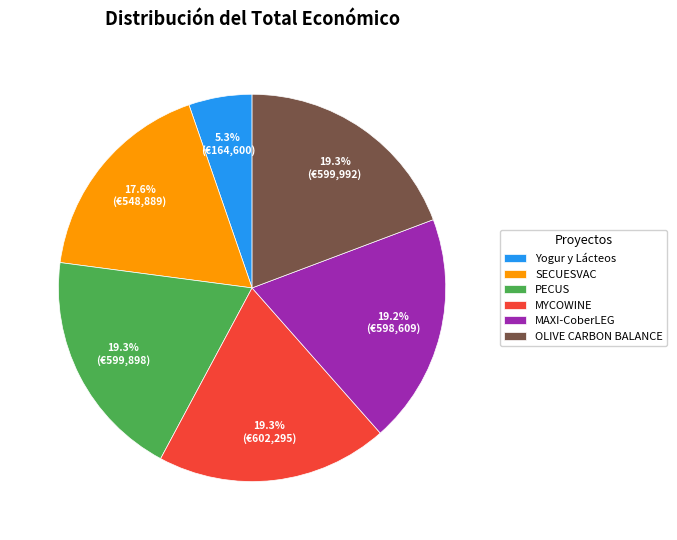

Which slice is the smallest?

Yogur y Lácteos